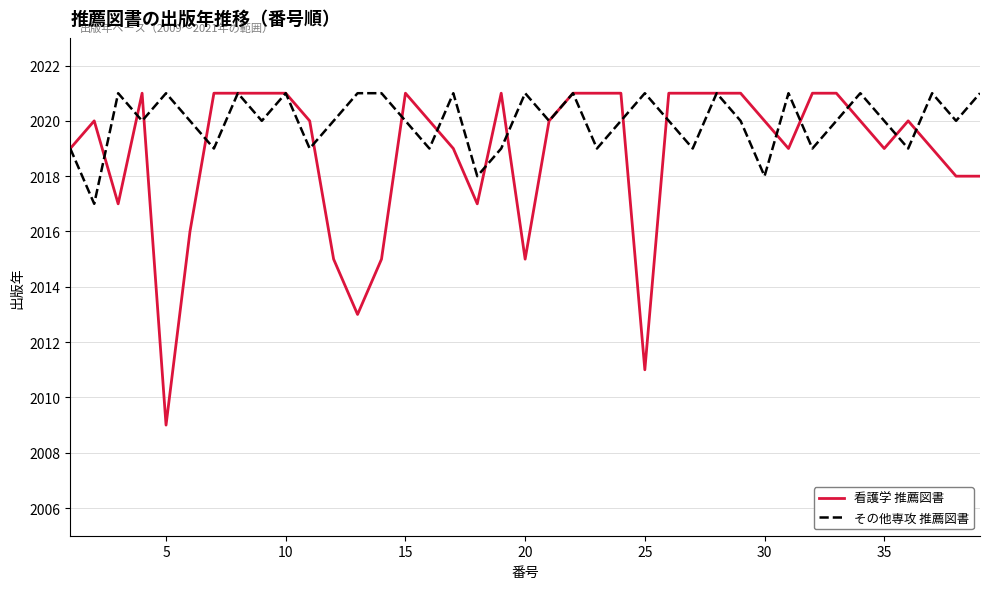

What is the minimum value shown in the chart?

2009